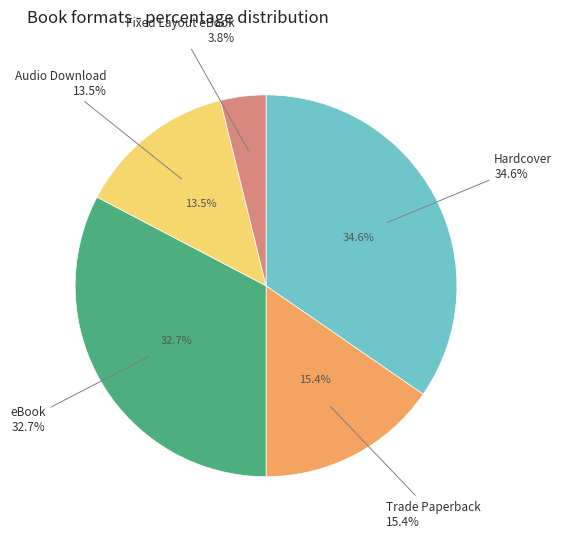

Which slice is the smallest?

Fixed Layout eBook